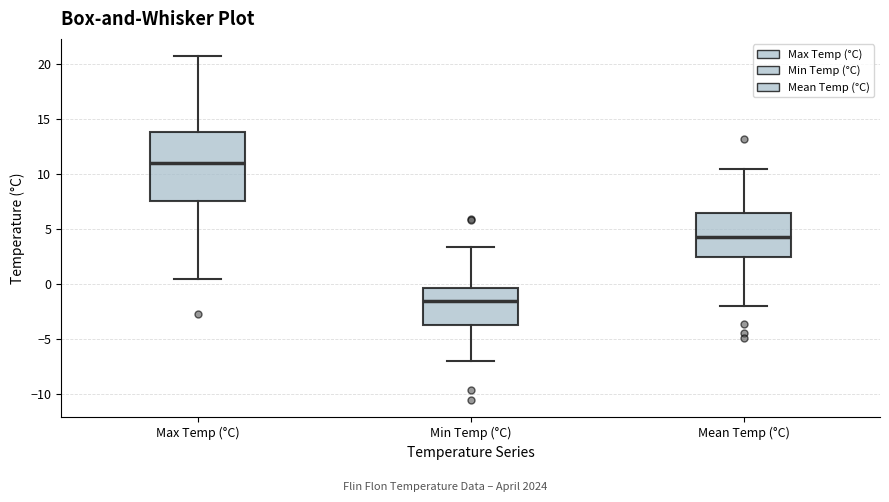

Which box has the lowest median line?

Min Temp (°C)